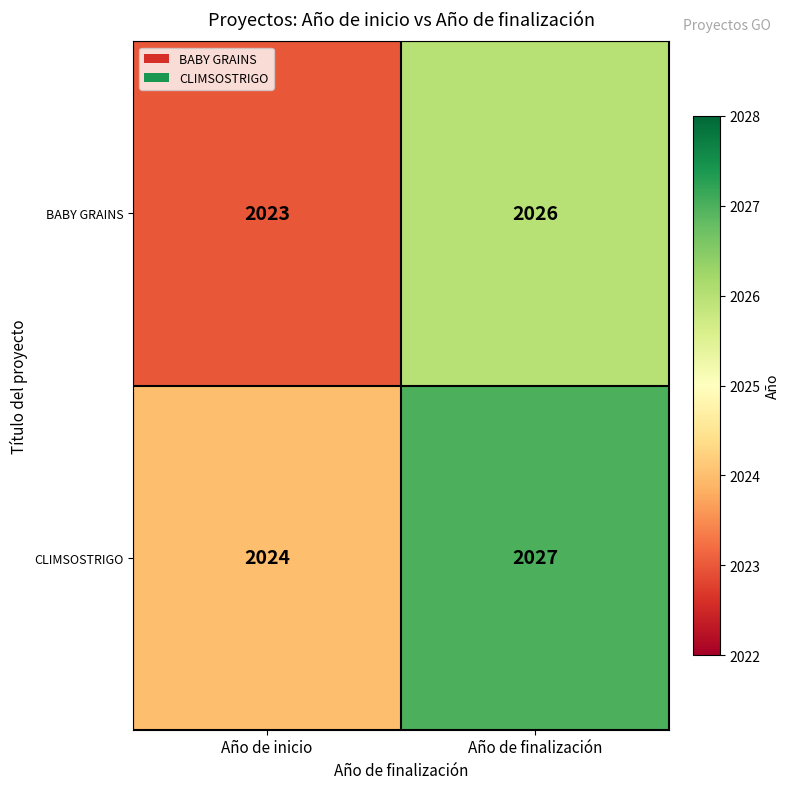

The value of CLIMSOSTRIGO at Año de finalización is 2027. True or false?

True